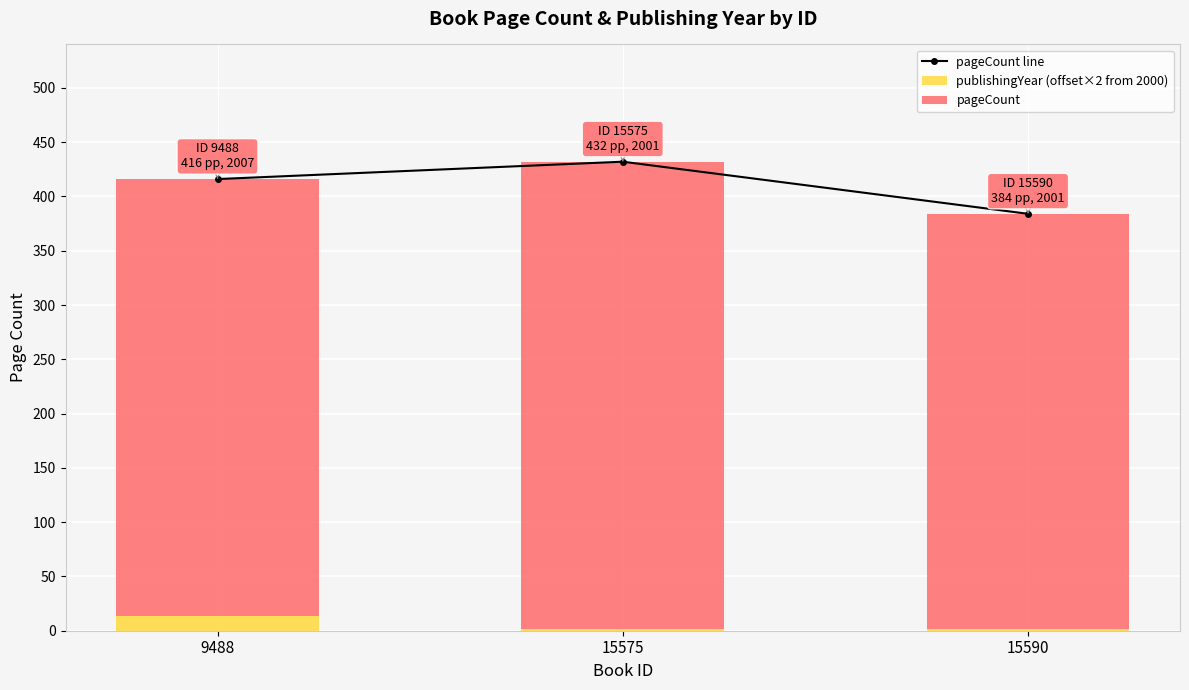

List the labels in order of pageCount line value, largest first.

15575, 9488, 15590